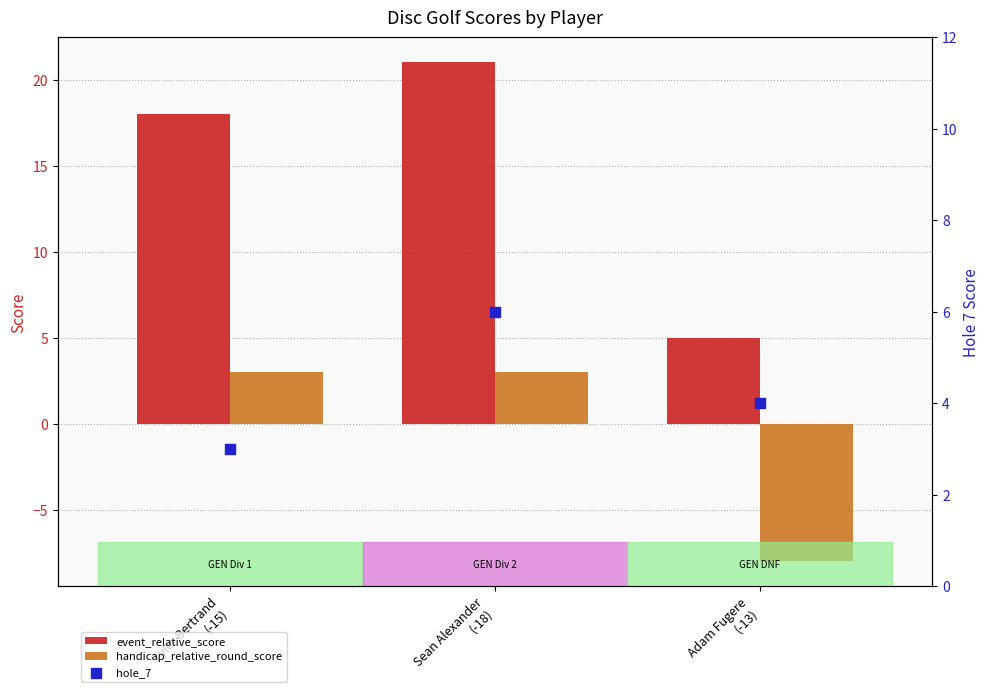

Is the value of event_relative_score at Adam Fugere
(-13) greater than the value of handicap_relative_round_score at Adam Fugere
(-13)?

Yes